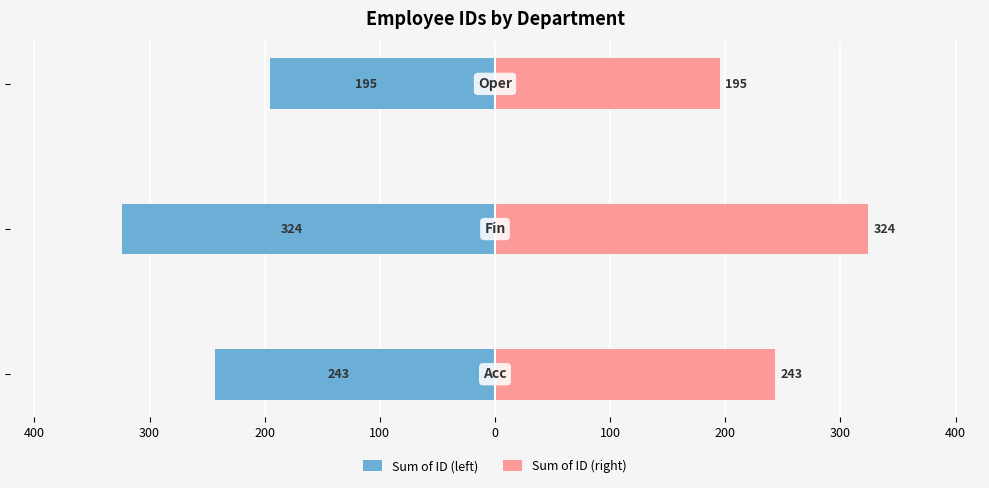

Reading right to left, transcribe all the data shown in this chart.

Sum of ID (left): -195	-324	-243
Sum of ID (right): 195	324	243